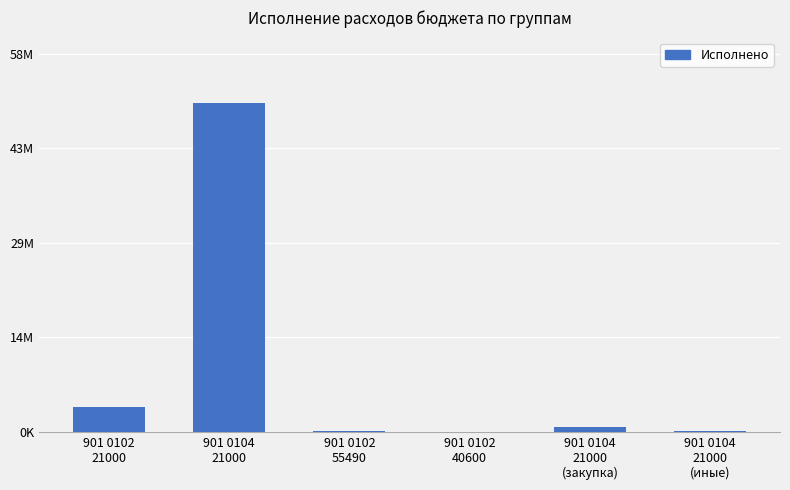

Are the bars horizontal?

No